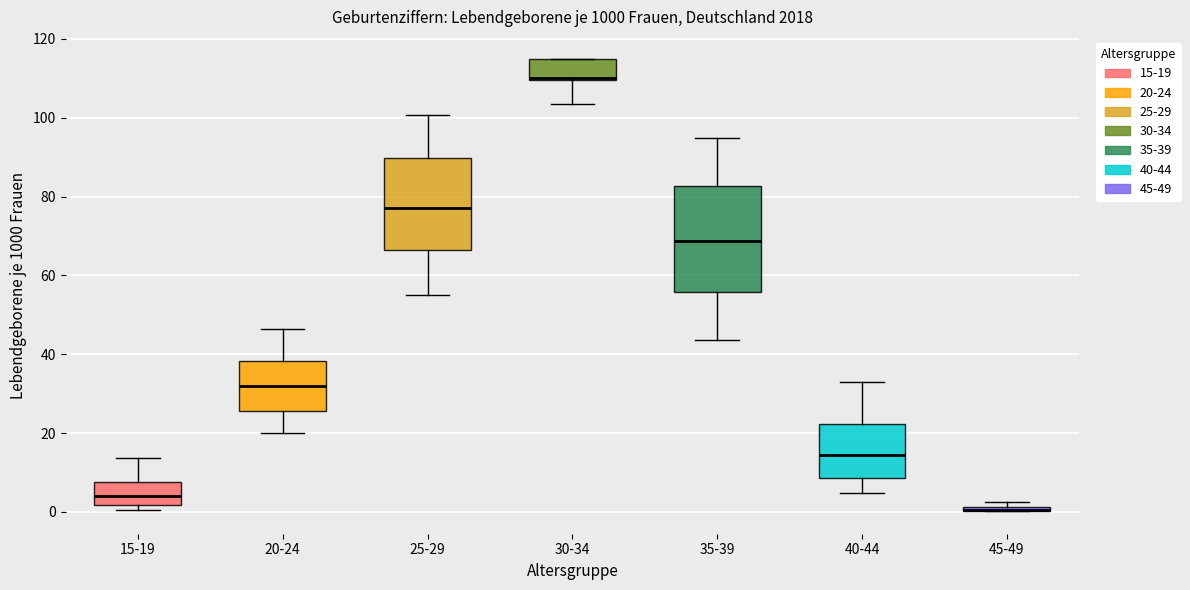

Comparing the boxes themselves (not the whiskers), which one is the tallest?

35-39